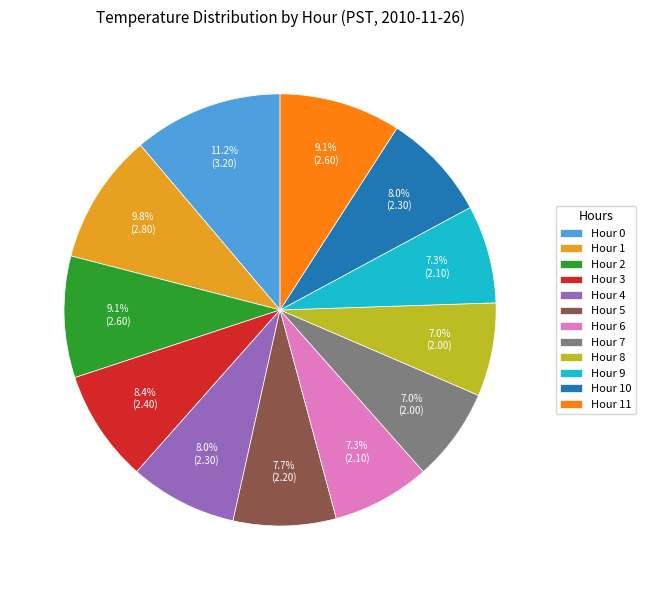

To the nearest percent, what is the combined percentage of Hour 5 and Hour 9?

15%